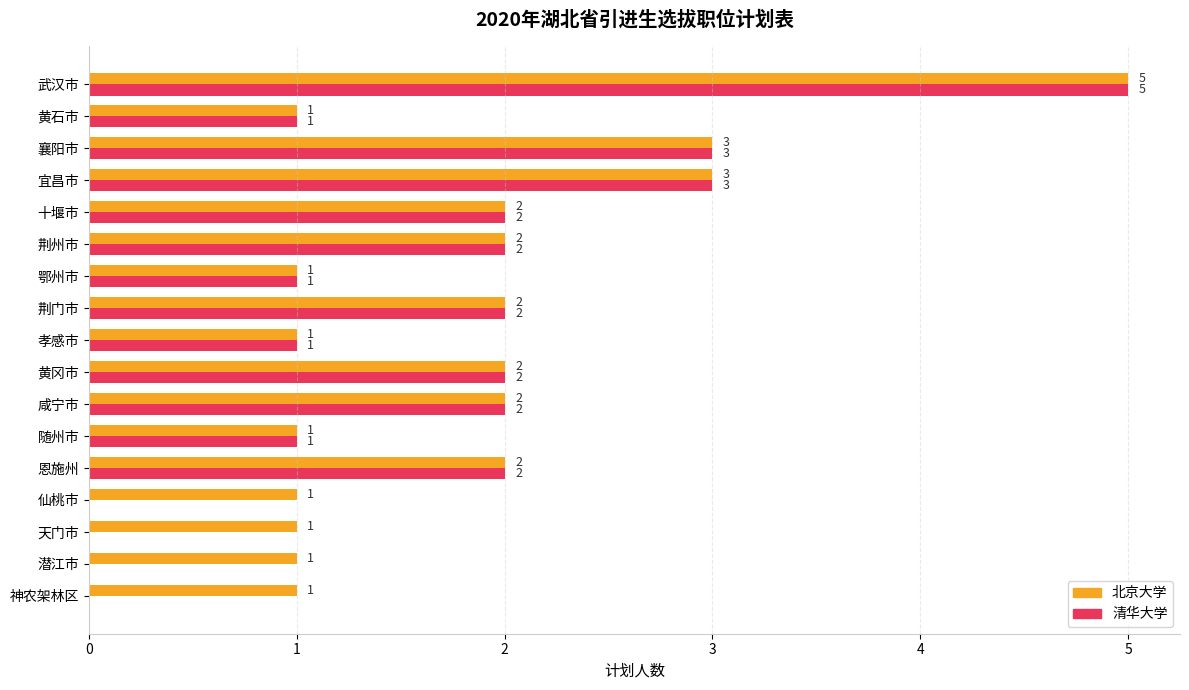

How many series are shown in this chart?

2